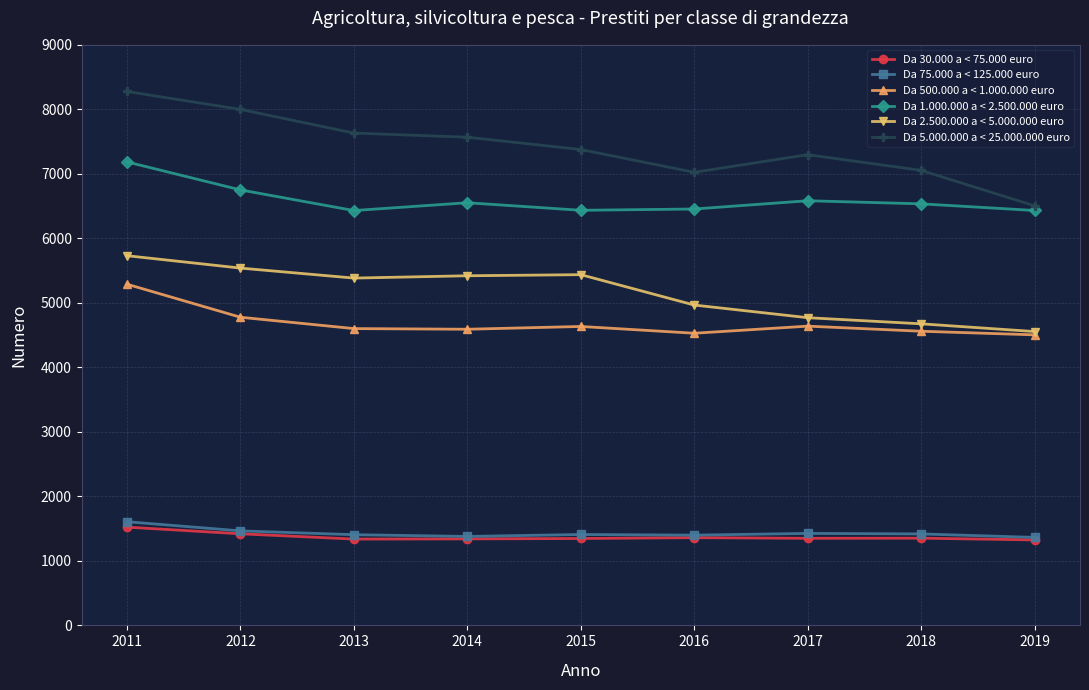

Between 2012 and 2015, which series saw the biggest shift?

Da 5.000.000 a < 25.000.000 euro